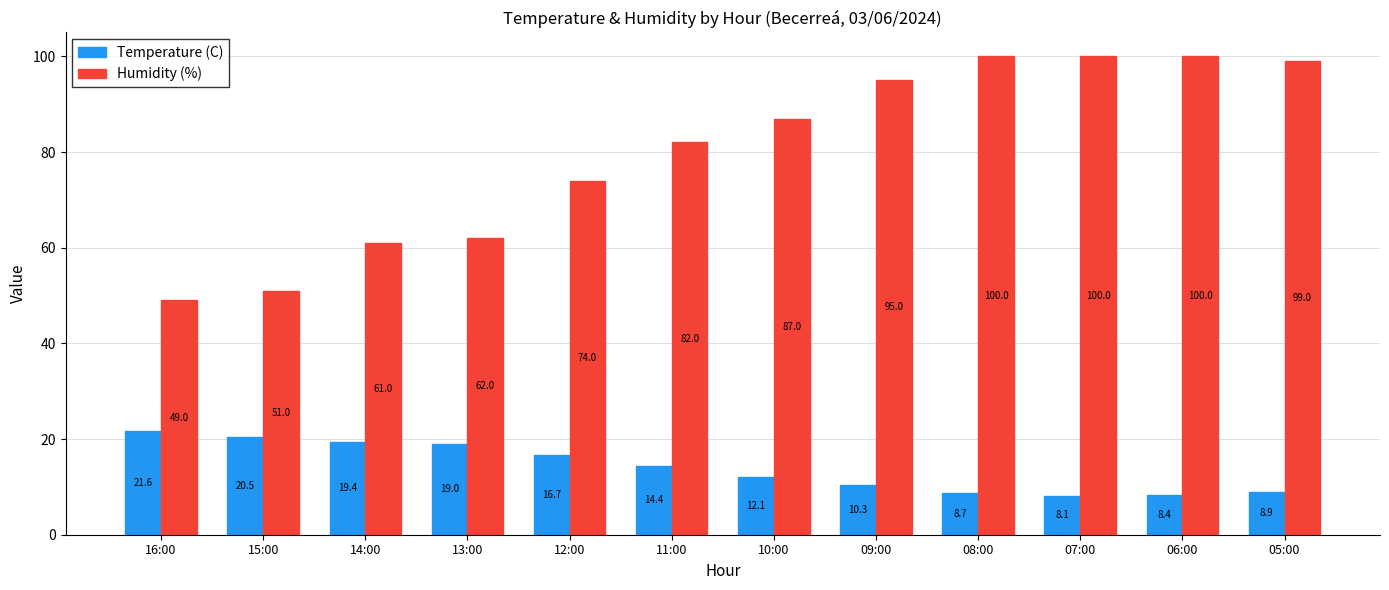

Rank the series by their average value, from lowest to highest.

Temperature (C), Humidity (%)